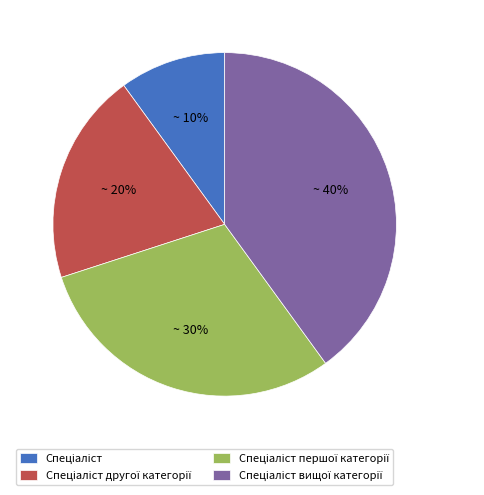

To the nearest percent, what is the difference between the largest and smallest slice percentages?

30%